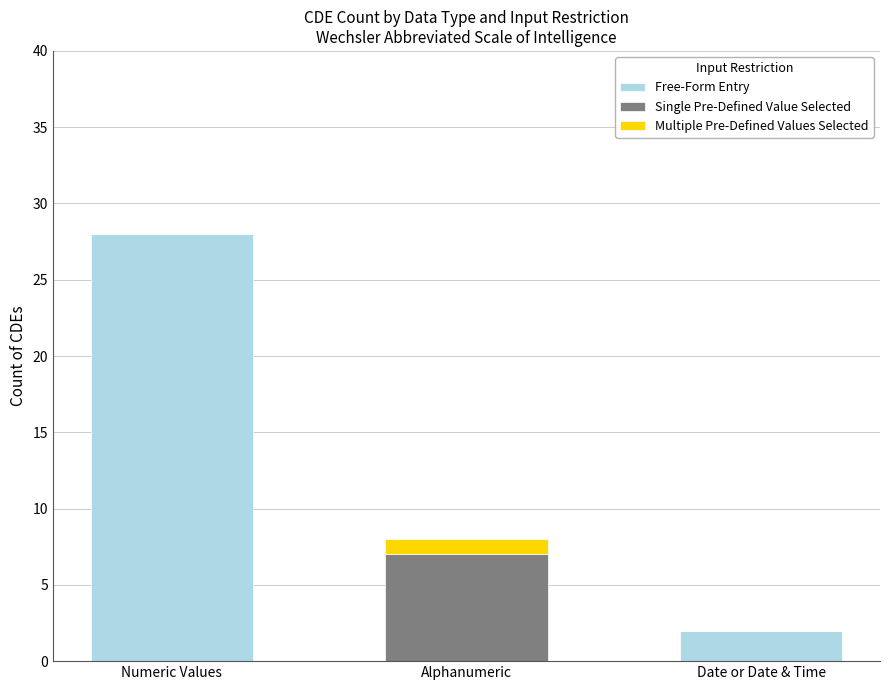

Reading left to right, what are the values for Free-Form Entry?

Numeric Values=28	Alphanumeric=0	Date or Date & Time=2